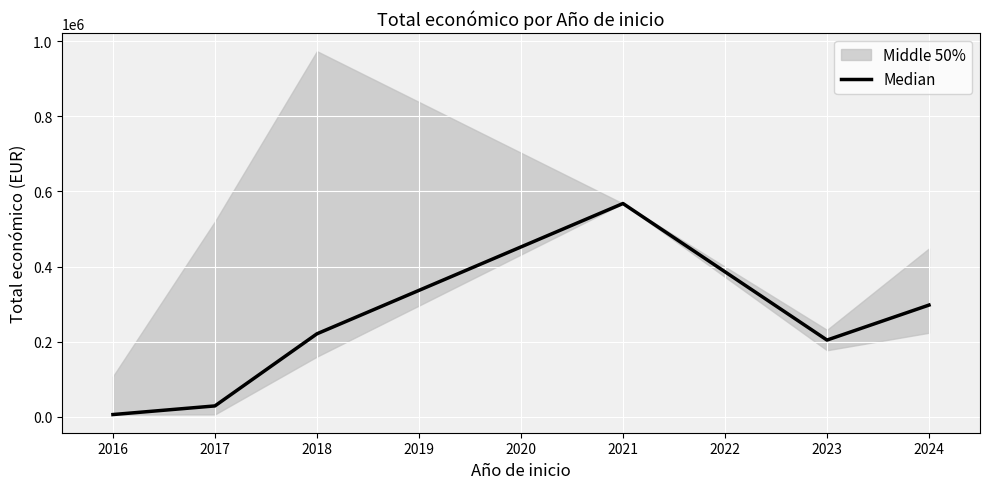

The value of Median at 2021 is 567924. True or false?

True